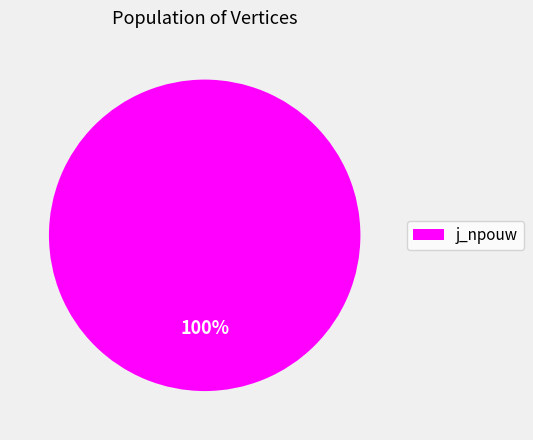

Rank the categories by value from lowest to highest.

j_npouw